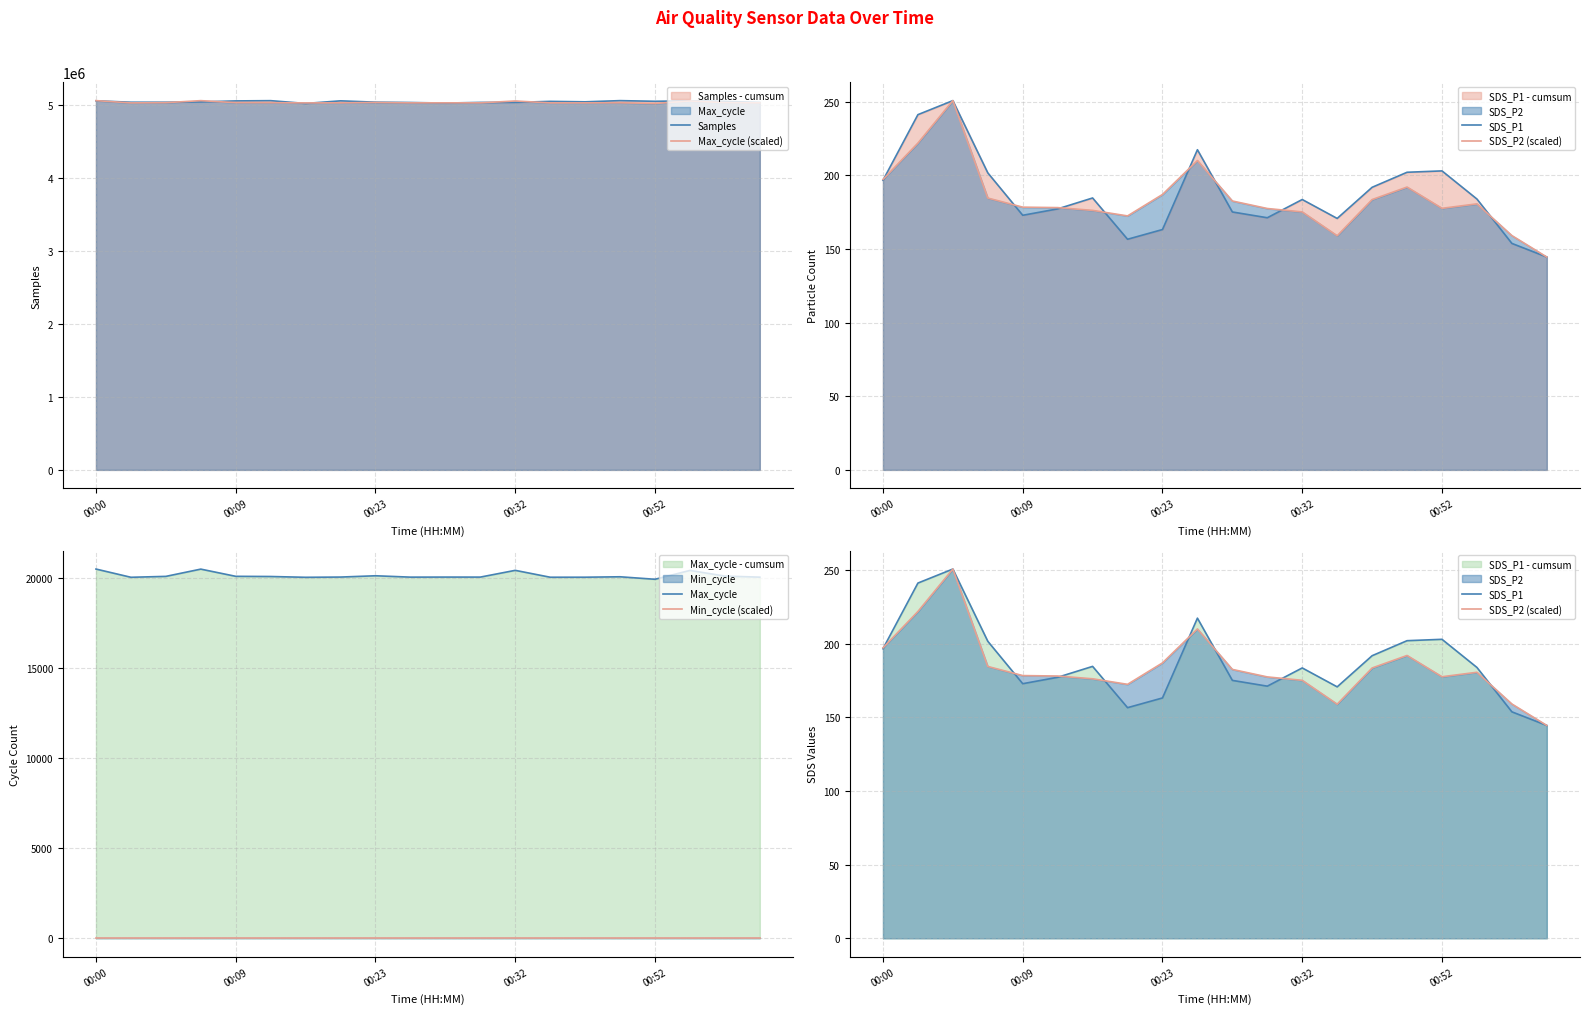

True or false: SDS_P1 has a value of 191.8 at 14.

True